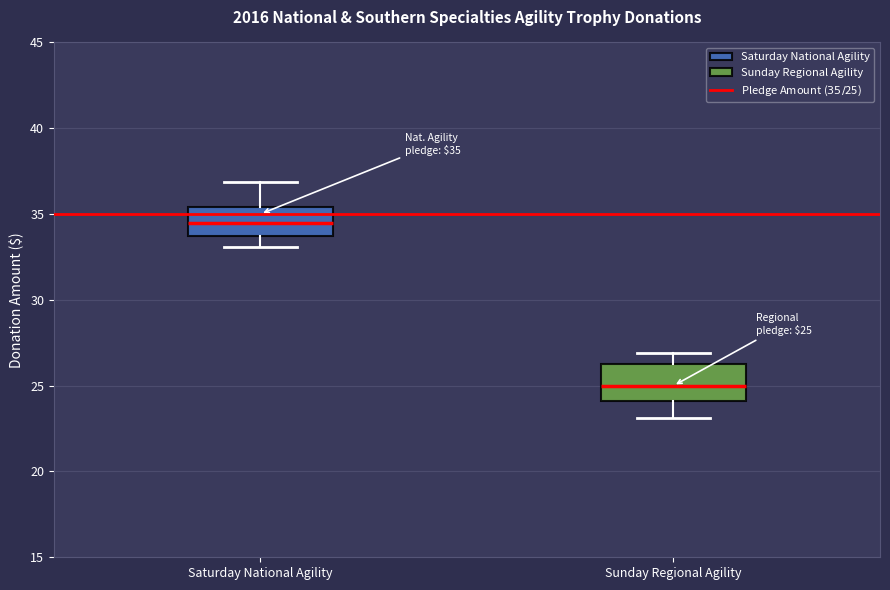

Which box has the lowest median line?

Sunday Regional Agility